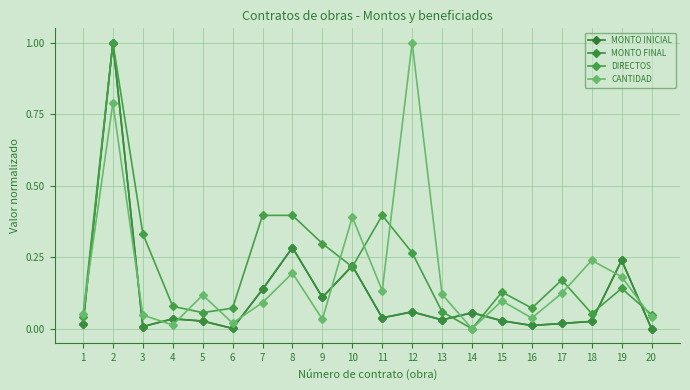

Does the chart have visible grid lines?

Yes